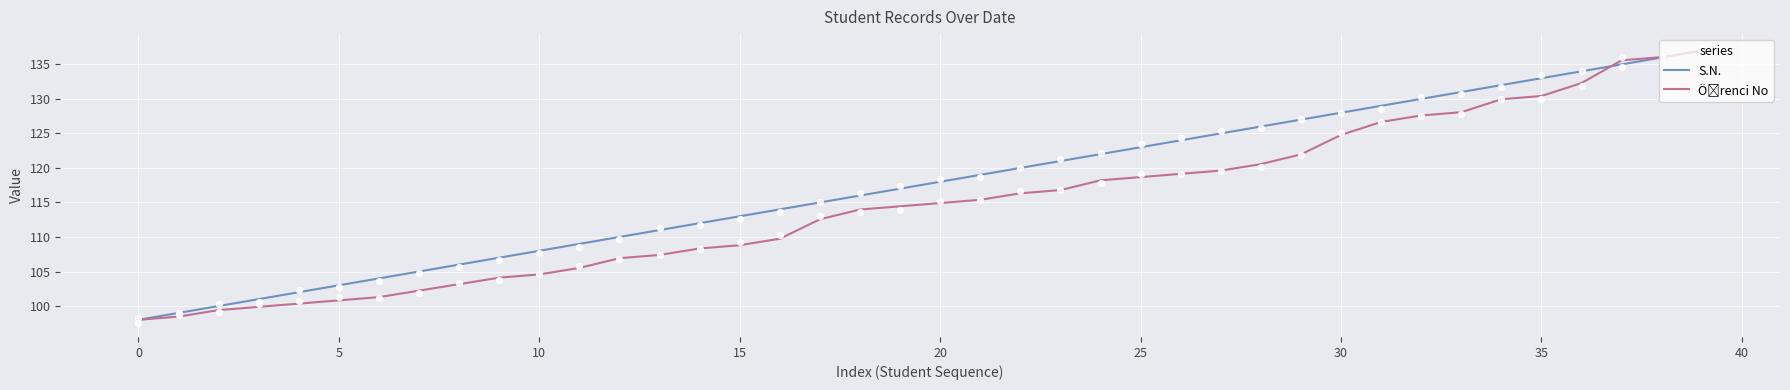

At which category is the sum across all series the highest?

39